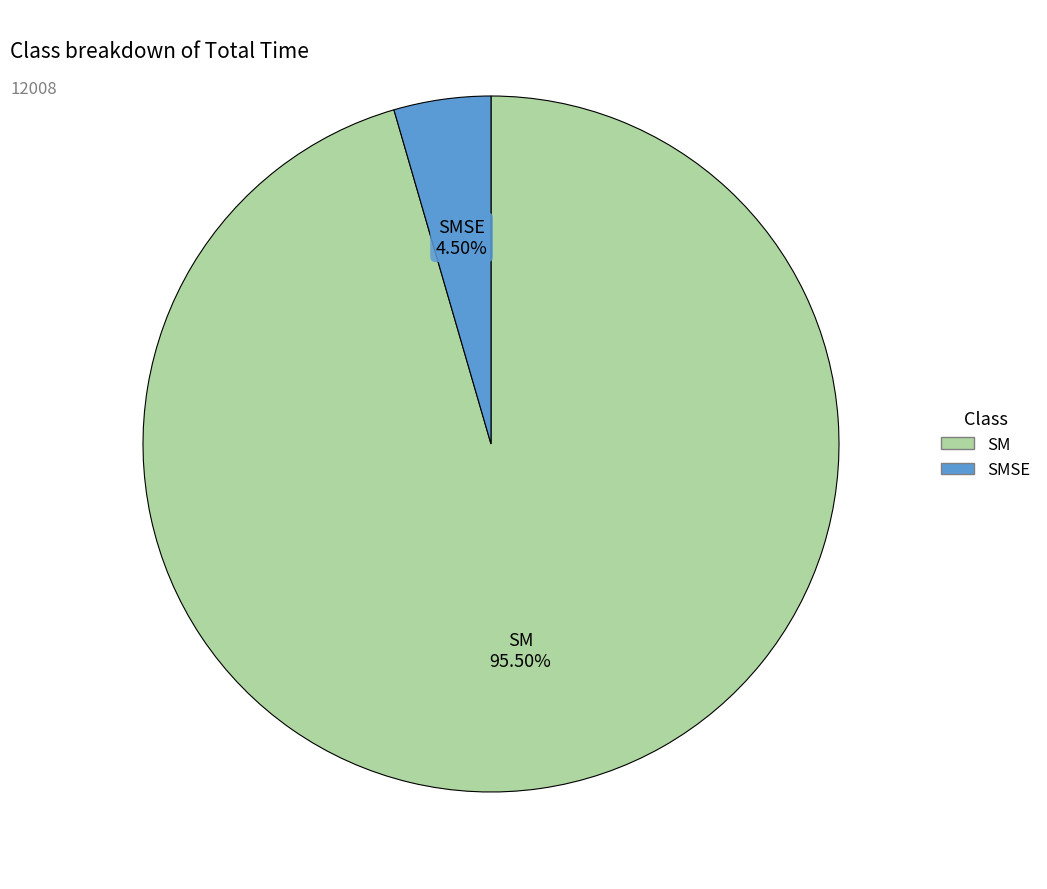

Which slice represents more than half of the pie?

SM